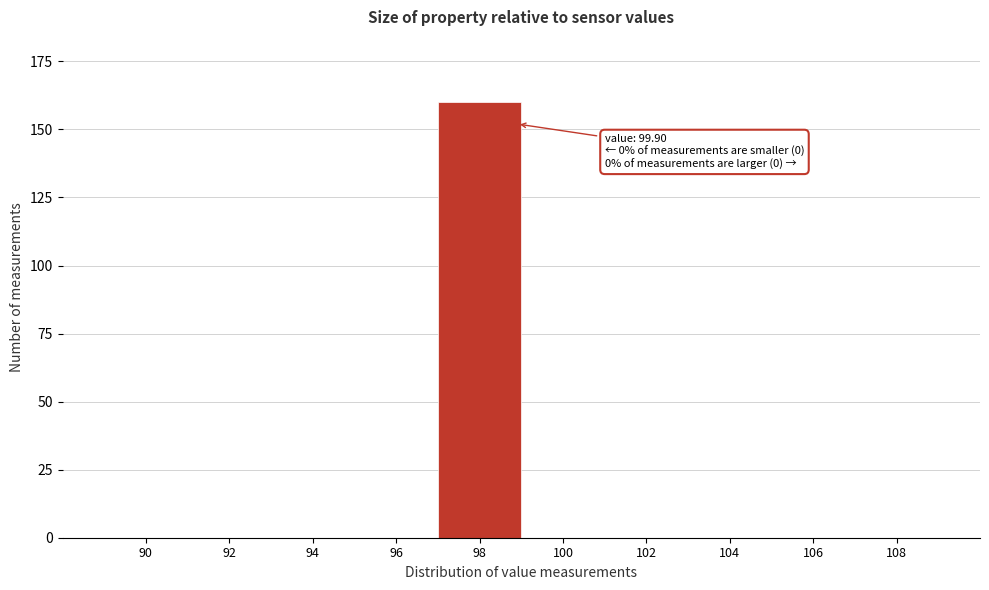

Reading right to left, transcribe all the data shown in this chart.

108=0	106=0	104=0	102=0	100=0	98=160	96=0	94=0	92=0	90=0